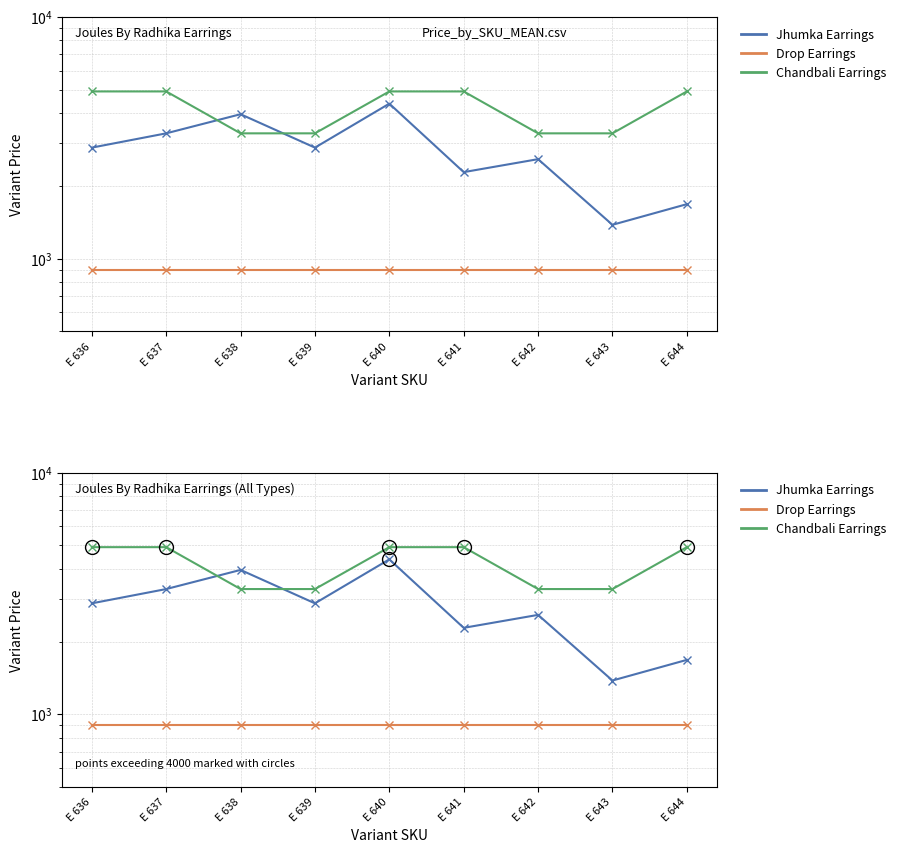

List the series in order of their overall mean, highest first.

Chandbali Earrings, Jhumka Earrings, Drop Earrings